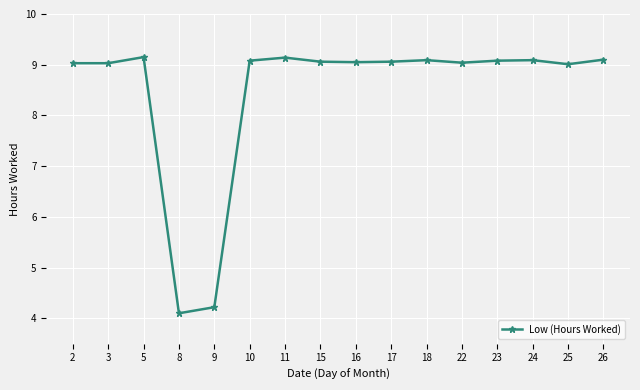

What is the value of the 15th point from the left?

9.0